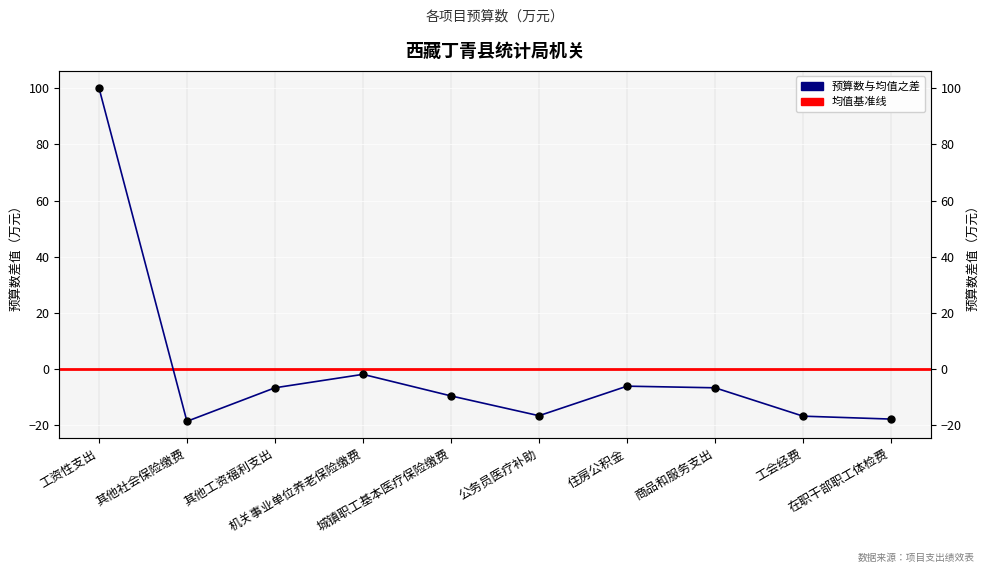

What is the change in value from 工资性支出 to 其他工资福利支出?

-106.9